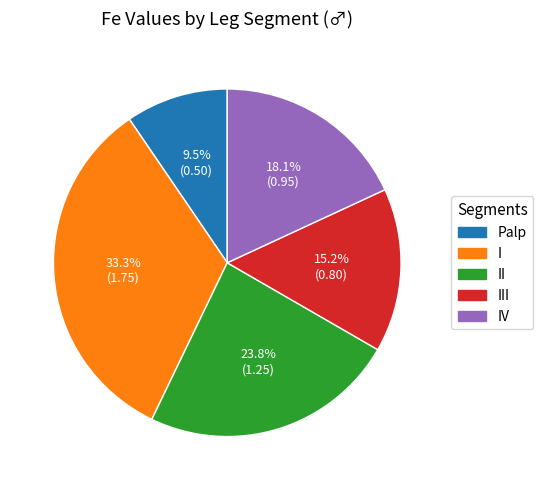

Is there a majority slice in this chart?

No